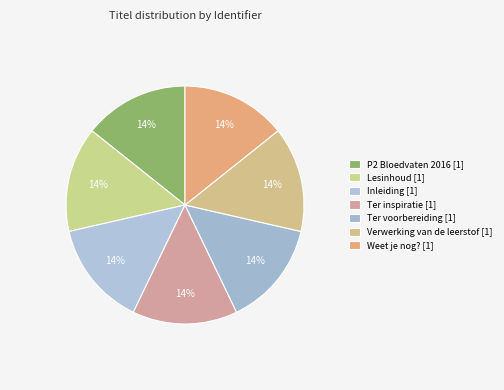

Which category has the smallest portion of the pie?

P2 Bloedvaten 2016